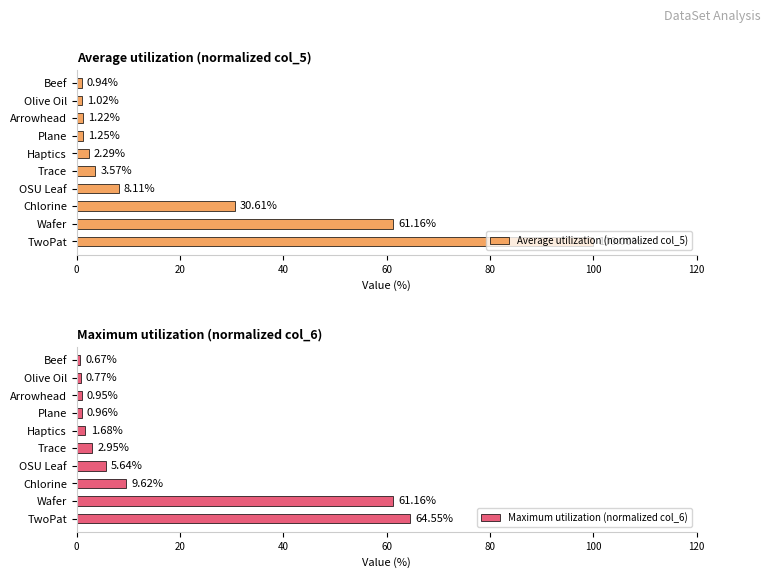

Count the number of categories in the chart.

10